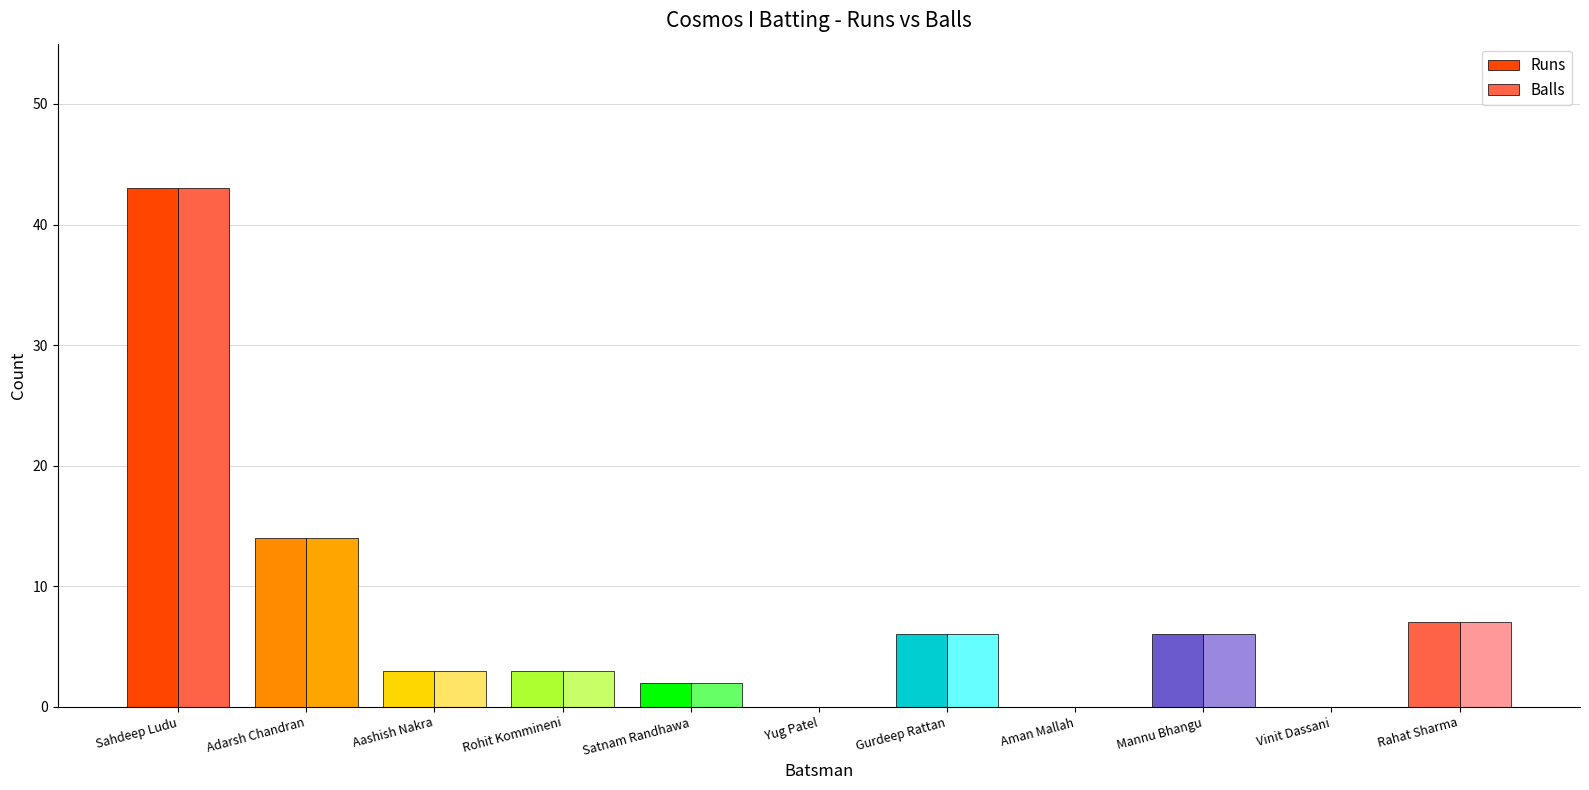

How many groups of bars are there?

11